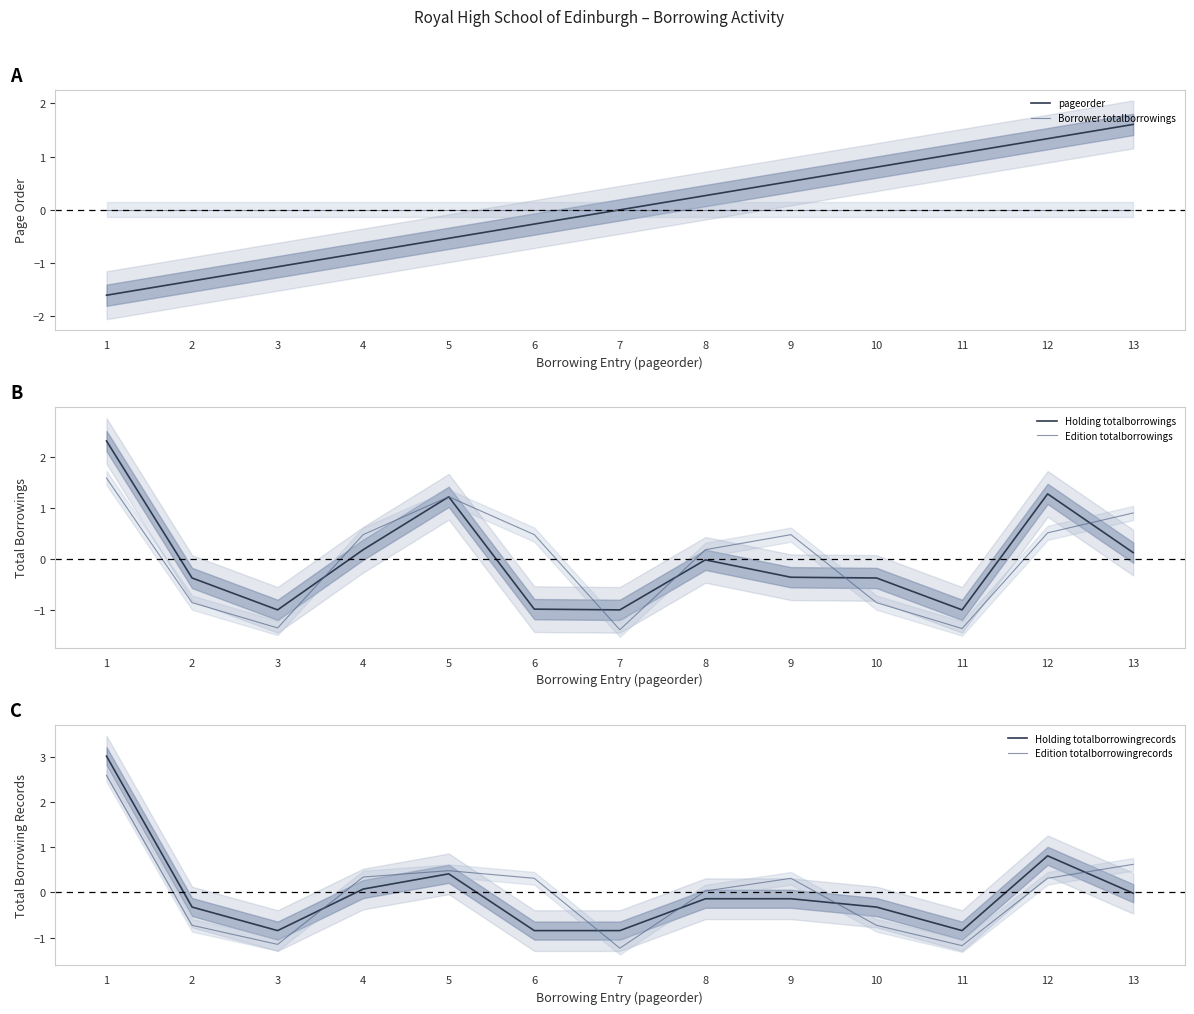

The value of Holding totalborrowings at 11 is -0.3. True or false?

False